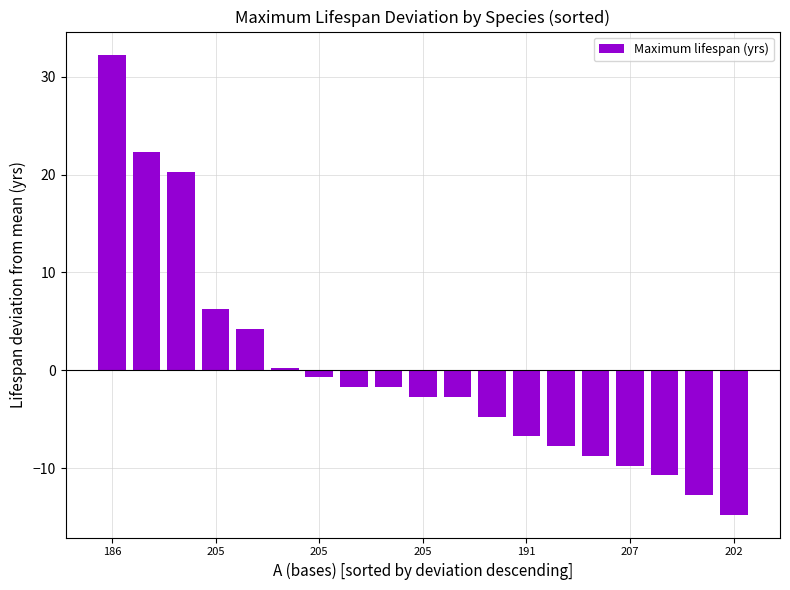

What is the difference between the maximum and minimum values?

47.0